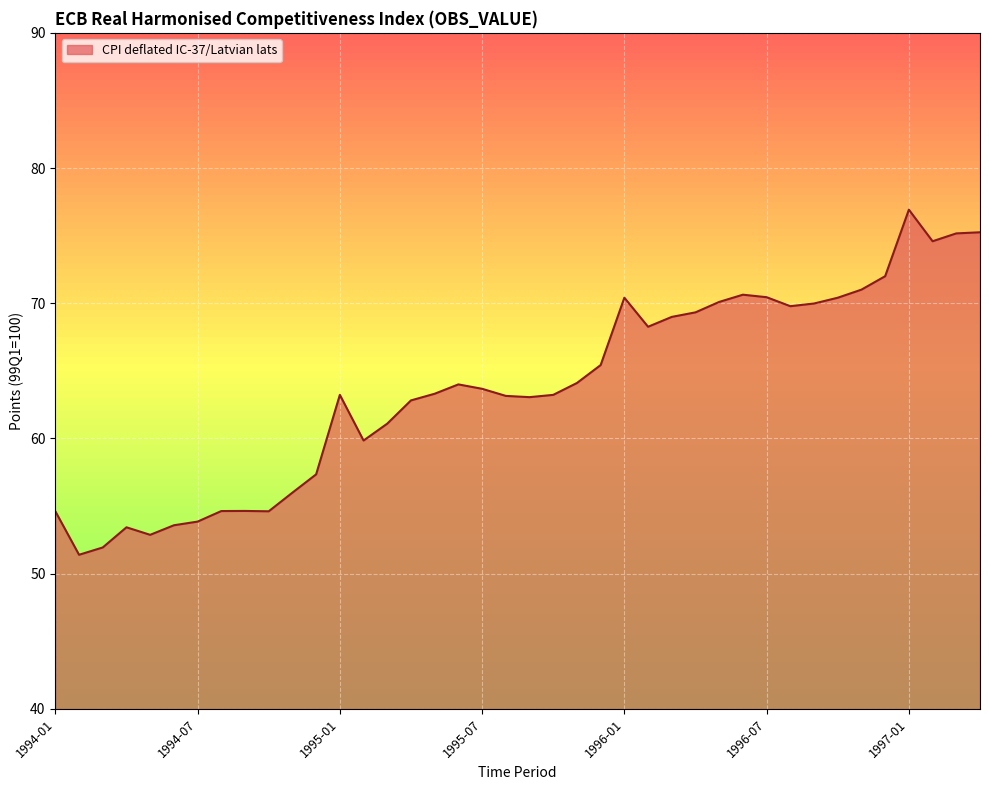

What is the maximum value shown in the chart?

76.9